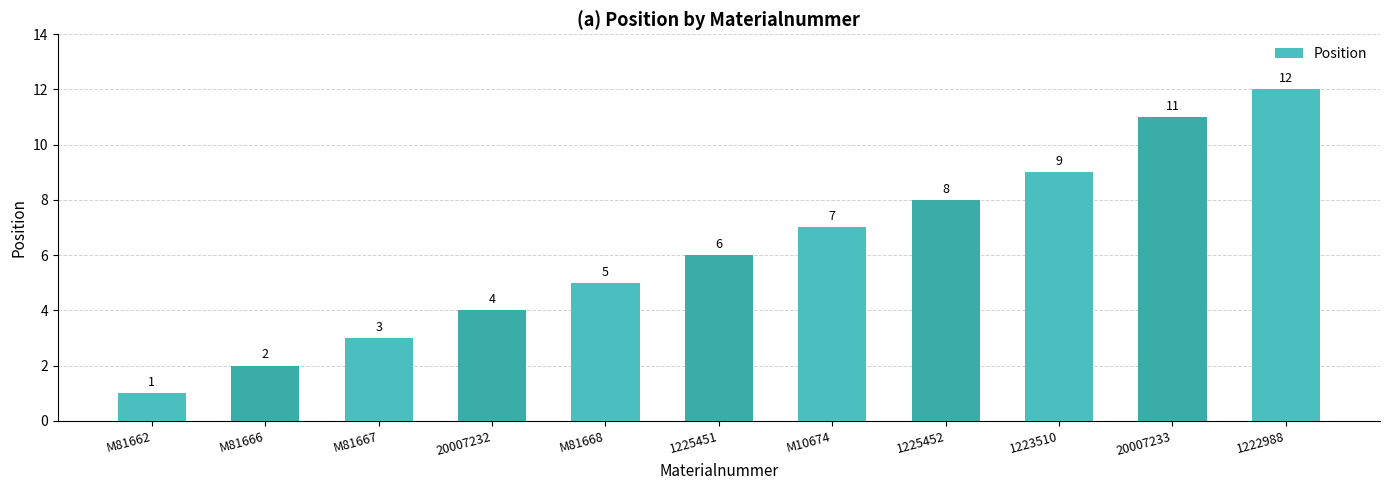

How many data points does each series have?

11